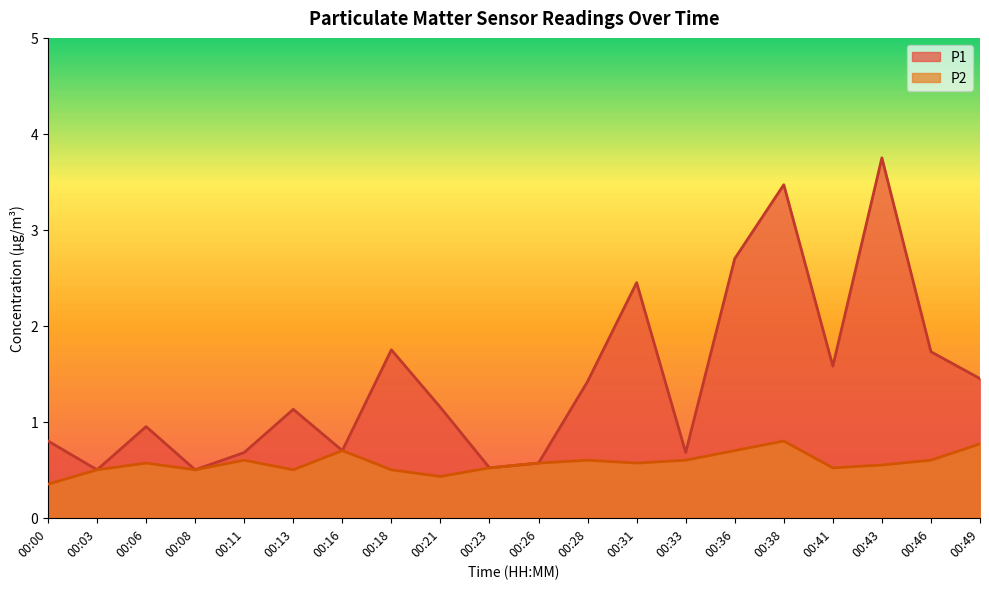

How many interior local peaks does the P2 series have?

5